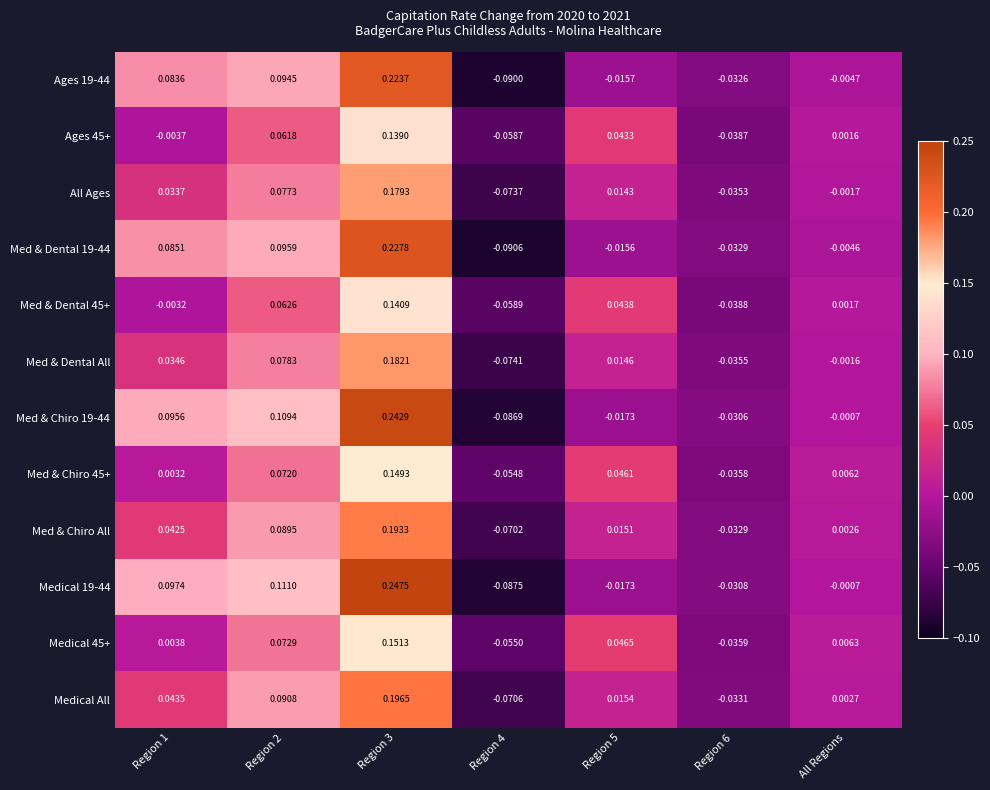

Is the value of Medical 45+ at All Regions greater than the value of Med & Dental 45+ at Region 2?

No